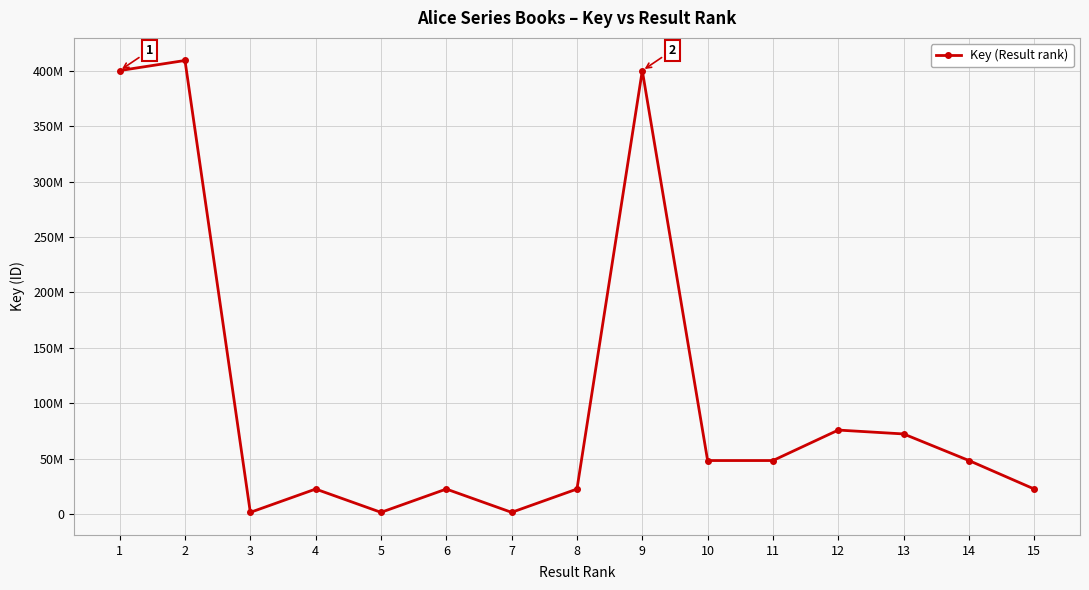

What is the minimum value shown in the chart?

1438628